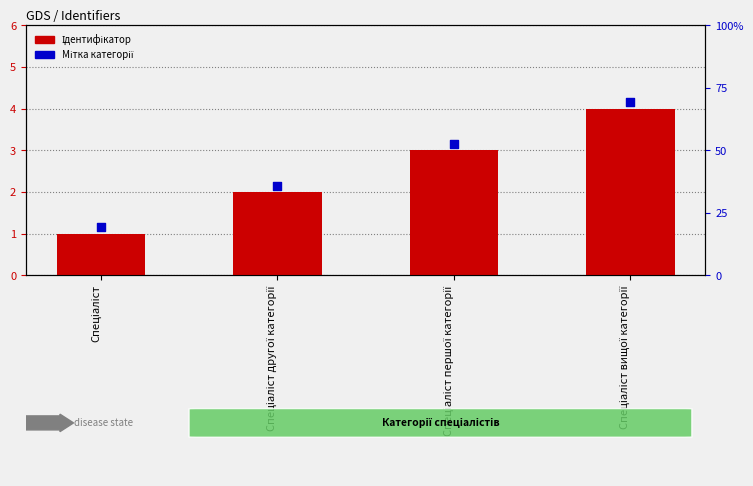

Which series has the largest total across all categories?

Мітка категорії